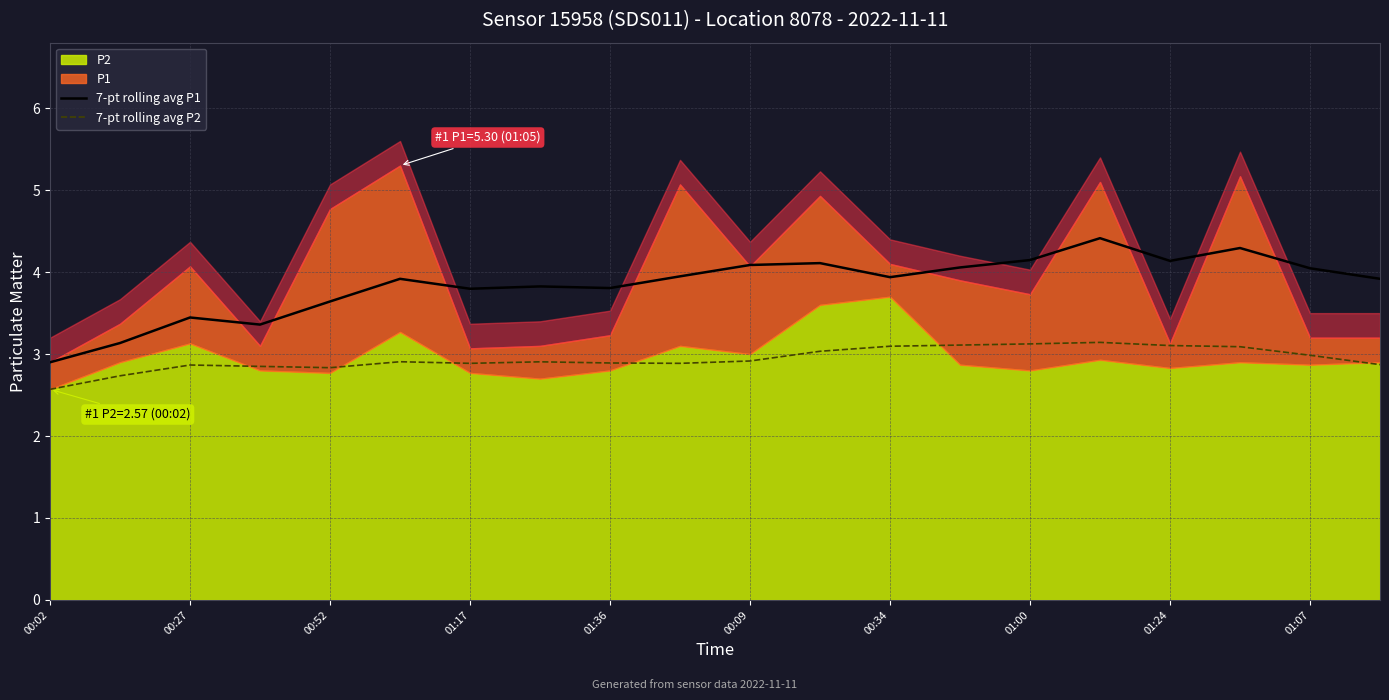

What is the lowest value of the 7-pt rolling avg P1 series?

2.9